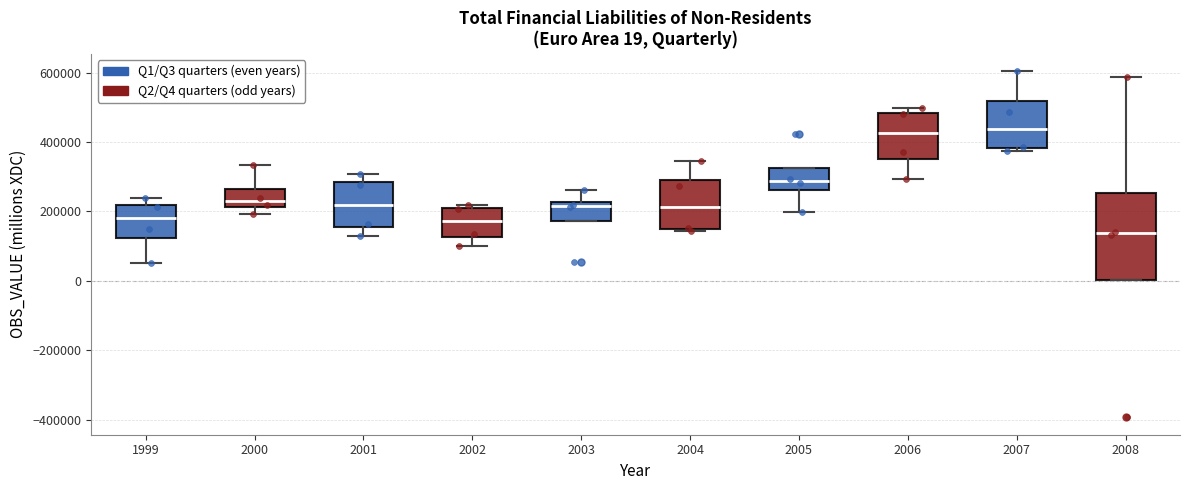

Comparing the boxes themselves (not the whiskers), which one is the tallest?

2008